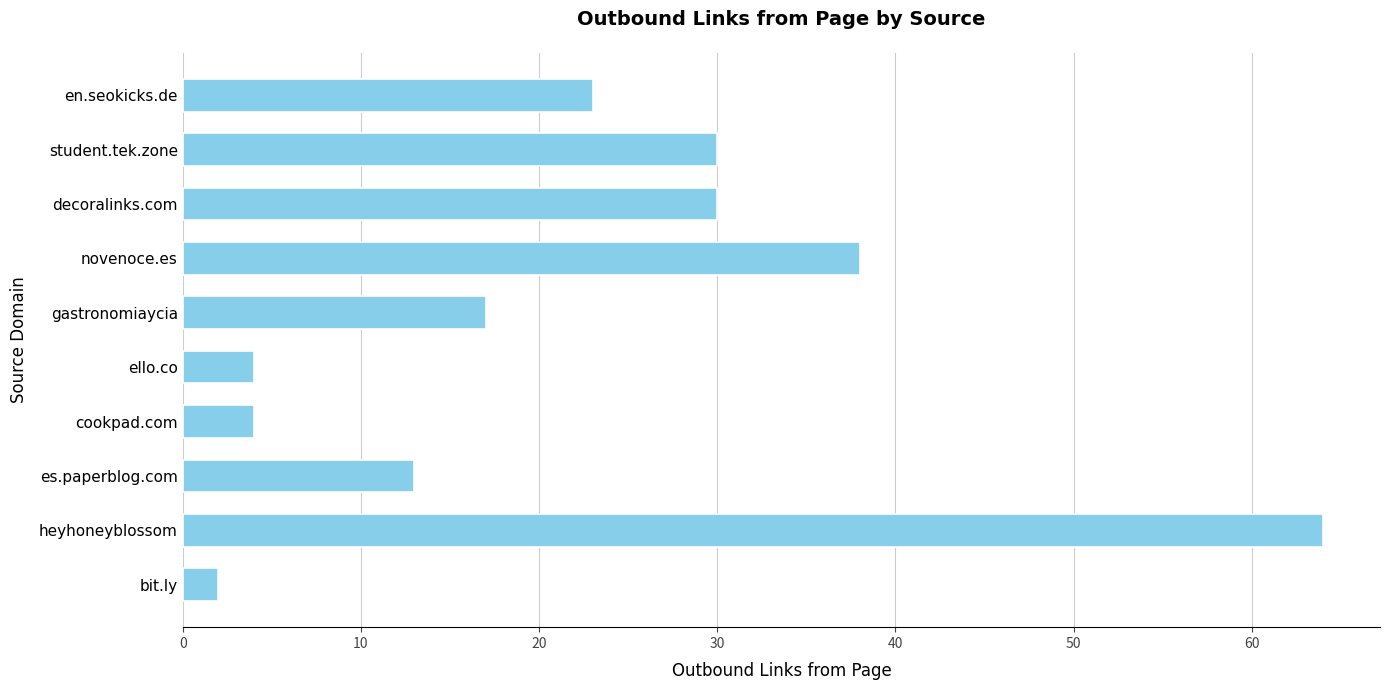

Read the value at en.seokicks.de.

23